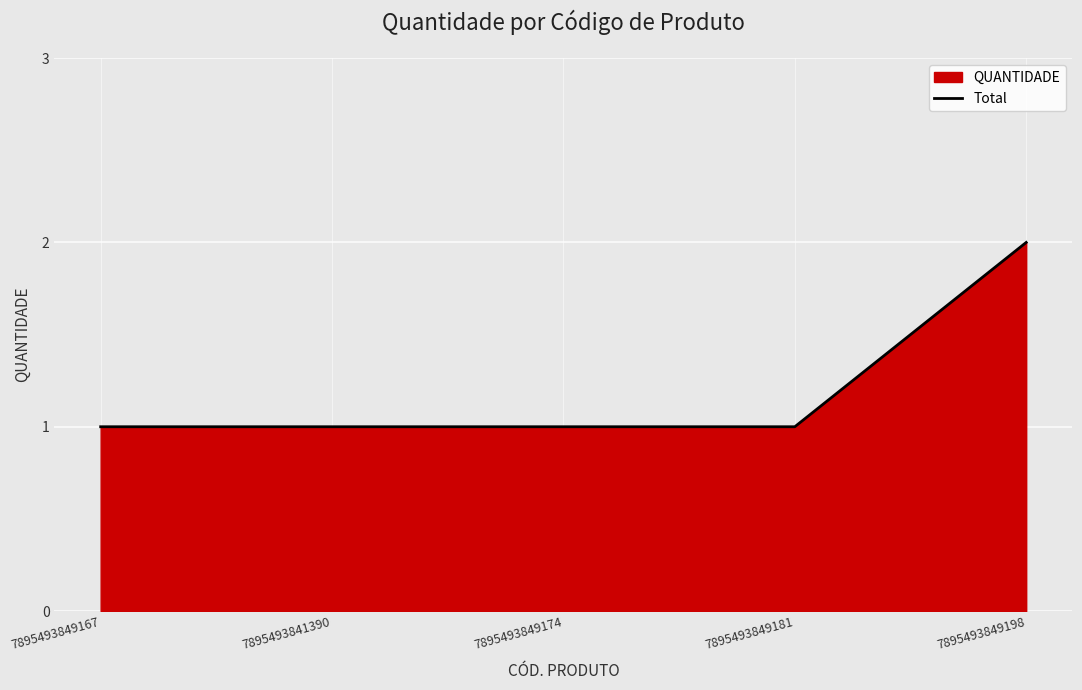

What is the difference between the maximum and minimum values?

1